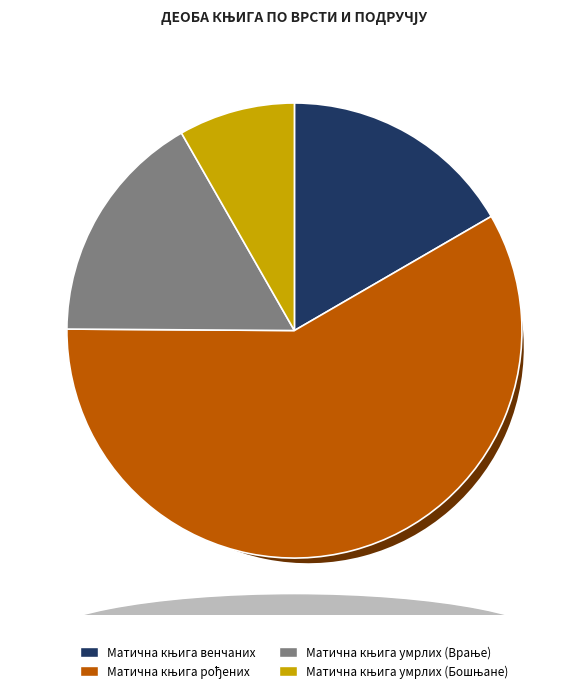

Which category has the biggest portion of the pie?

Матична књига рођених